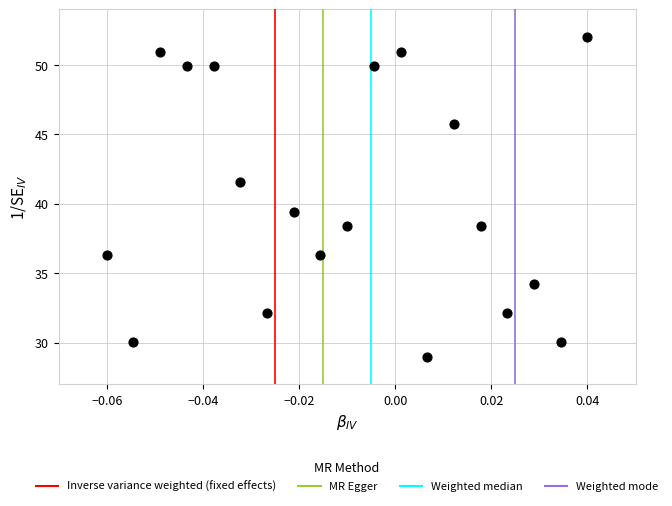

What is the range of Y values (max minus min)?

23.0